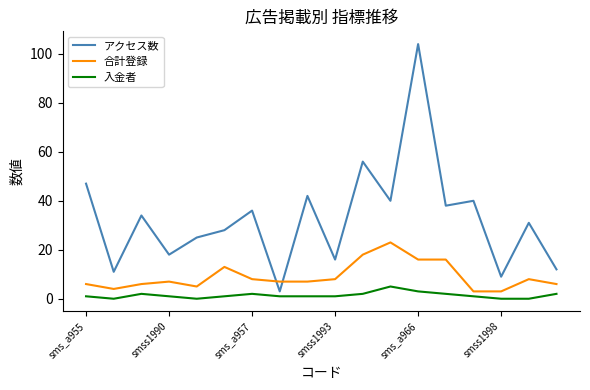

Which series has the widest spread of values?

アクセス数